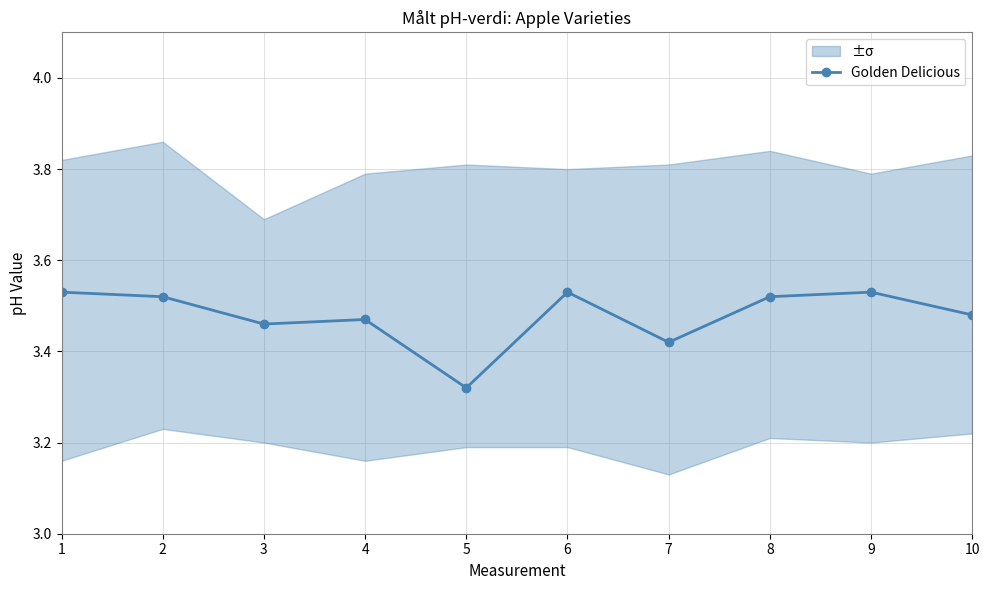

What is the value of the 7th point from the left?

3.4